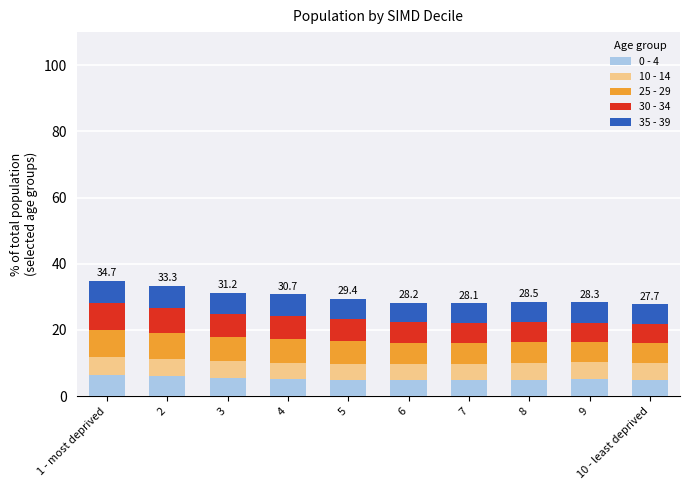

What is the highest value of the 0 - 4 series?

6.4